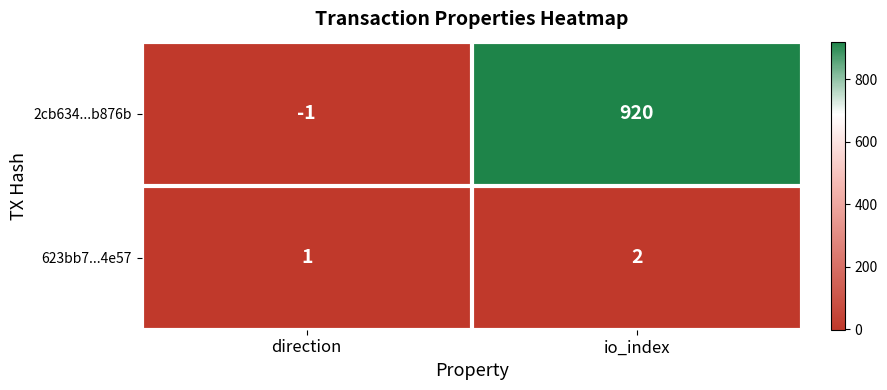

Between direction and io_index, which series saw the biggest shift?

2cb634...b876b